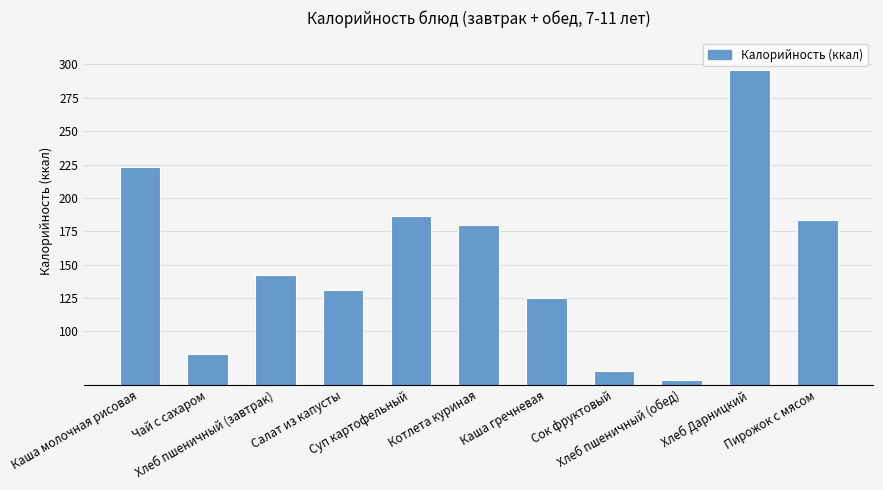

What position from the right is Хлеб пшеничный (завтрак)?

9